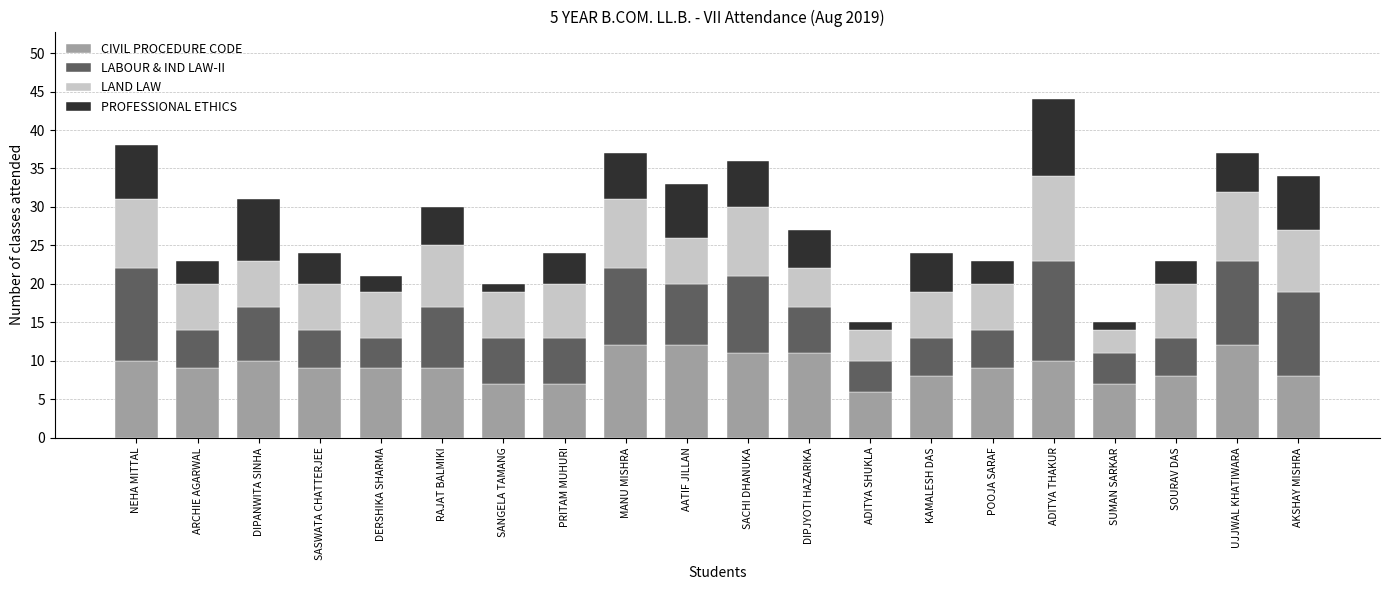

Are the bars horizontal?

No